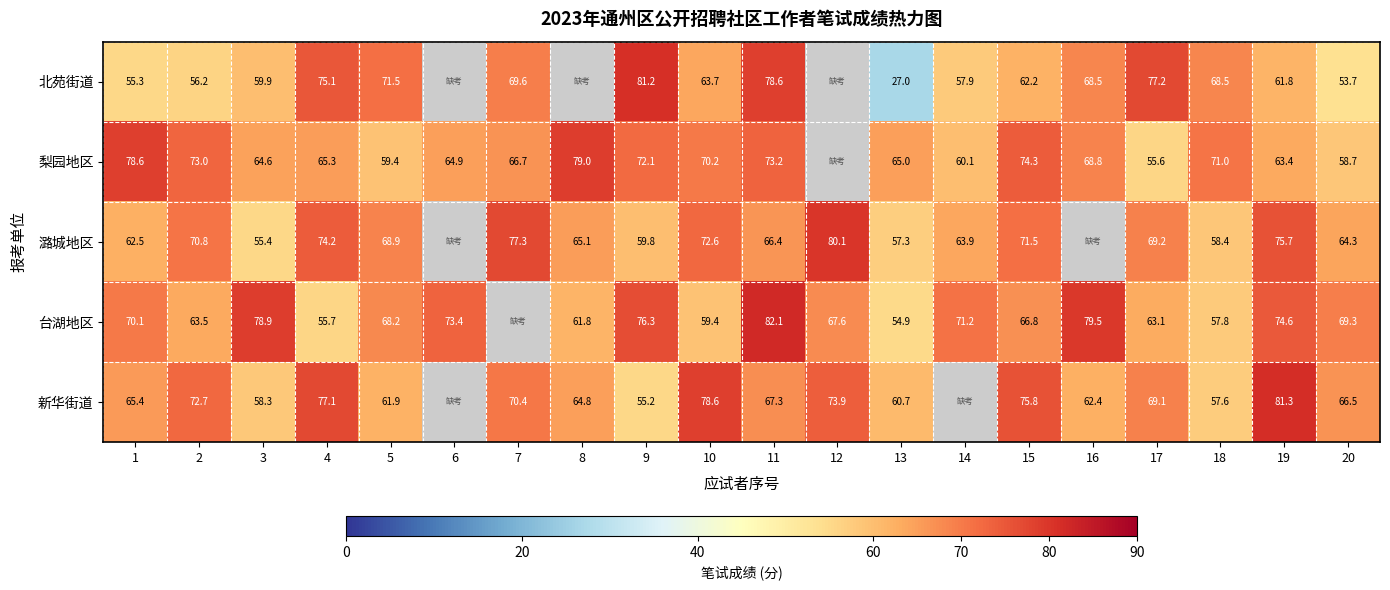

At how many categories does at least one series exceed 54?

20